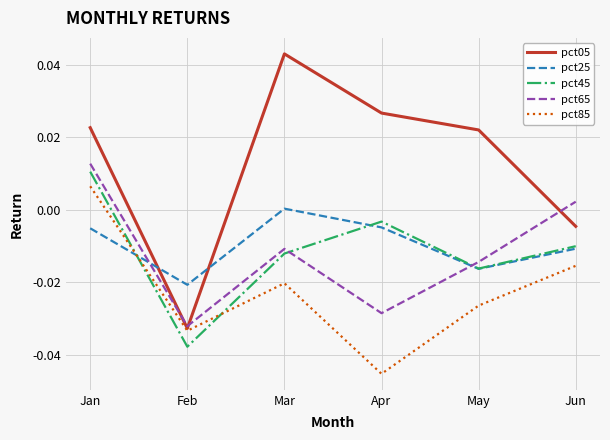

How many values in pct65 are below zero?

4